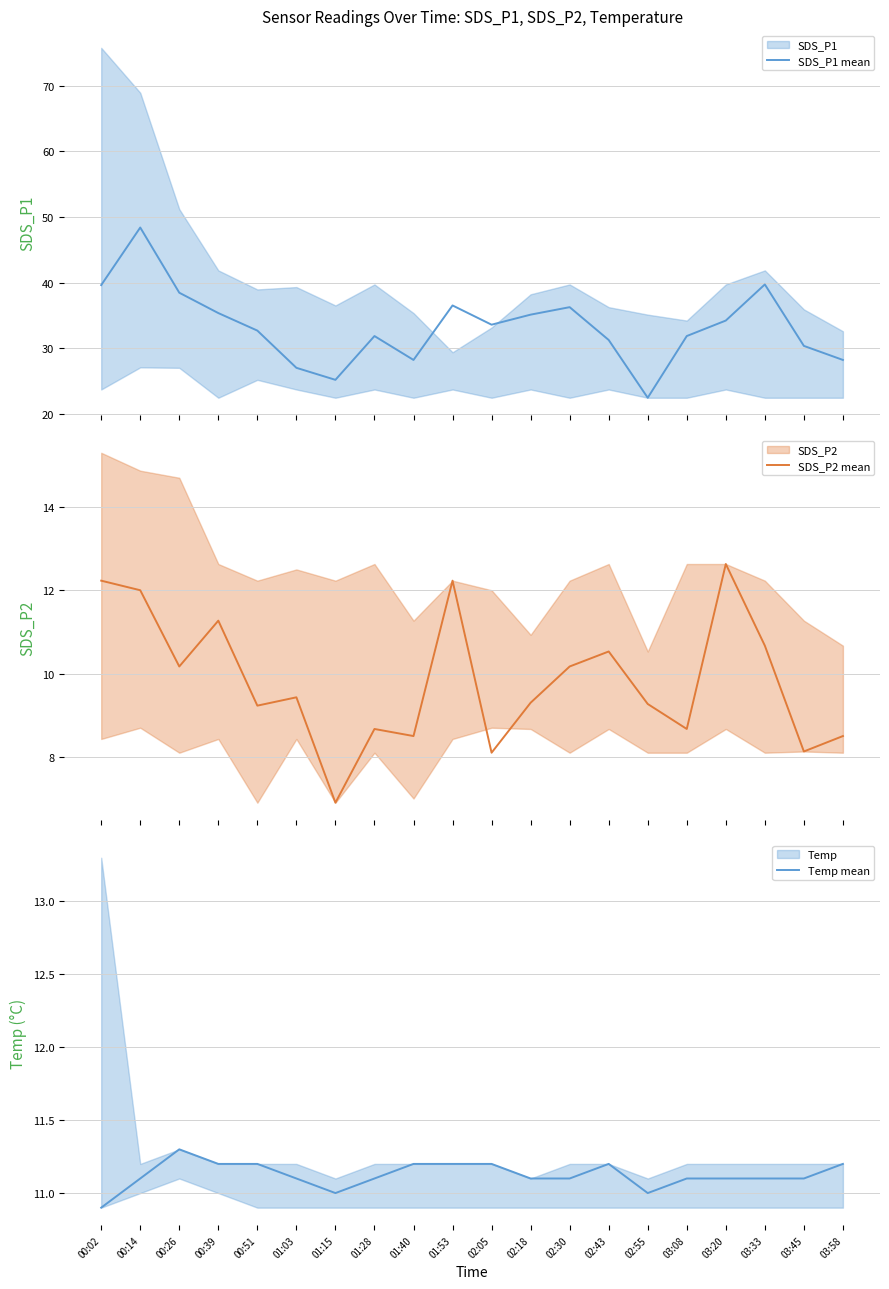

Reading right to left, what are all the values shown in this chart?

SDS_P1 mean: 03:58=28.2	03:45=30.4	03:33=39.7	03:20=34.2	03:08=31.9	02:55=22.5	02:43=31.3	02:30=36.3	02:18=35.1	02:05=33.6	01:53=36.5	01:40=28.2	01:28=31.9	01:15=25.2	01:03=27.0	00:51=32.7	00:39=35.4	00:26=38.5	00:14=48.4	00:02=39.6
SDS_P2 mean: 03:58=8.5	03:45=8.1	03:33=10.7	03:20=12.6	03:08=8.7	02:55=9.3	02:43=10.5	02:30=10.2	02:18=9.3	02:05=8.1	01:53=12.2	01:40=8.5	01:28=8.7	01:15=6.9	01:03=9.4	00:51=9.2	00:39=11.3	00:26=10.2	00:14=12.0	00:02=12.2
Temp mean: 03:58=11.2	03:45=11.1	03:33=11.1	03:20=11.1	03:08=11.1	02:55=11.0	02:43=11.2	02:30=11.1	02:18=11.1	02:05=11.2	01:53=11.2	01:40=11.2	01:28=11.1	01:15=11.0	01:03=11.1	00:51=11.2	00:39=11.2	00:26=11.3	00:14=11.1	00:02=10.9